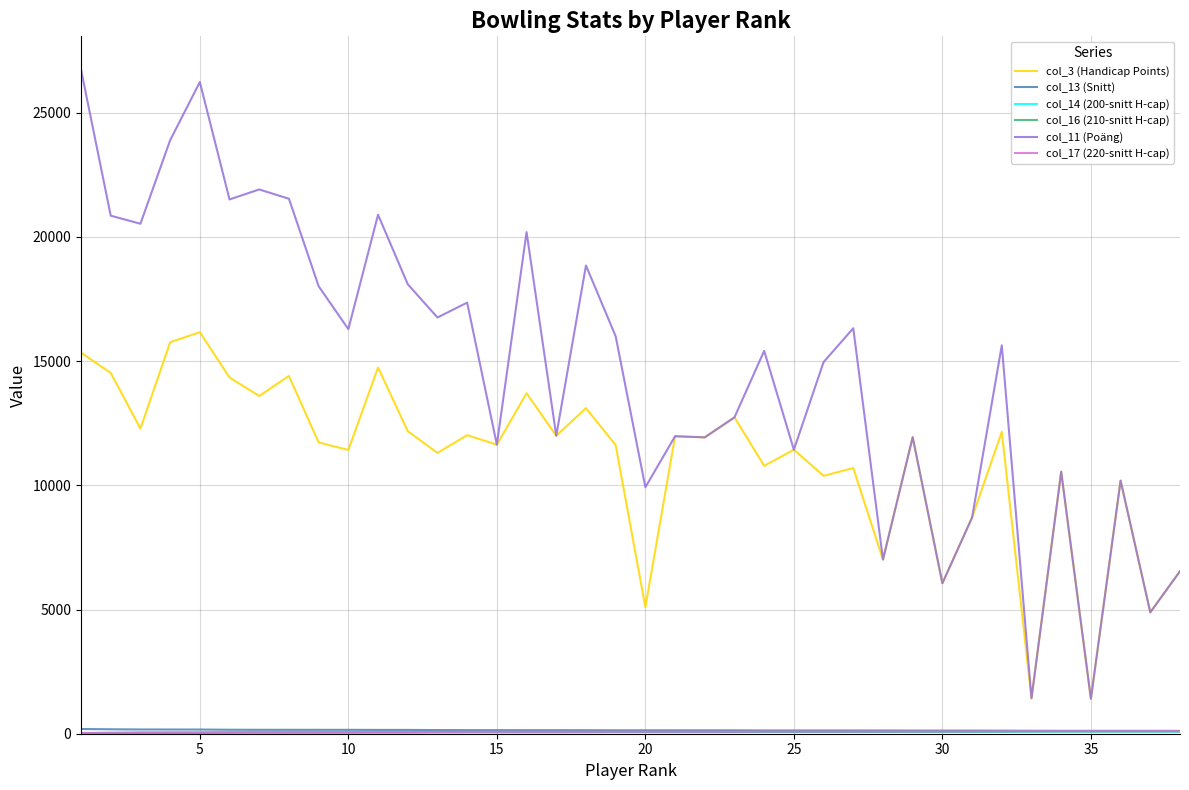

At how many categories does at least one series exceed 6719?

33